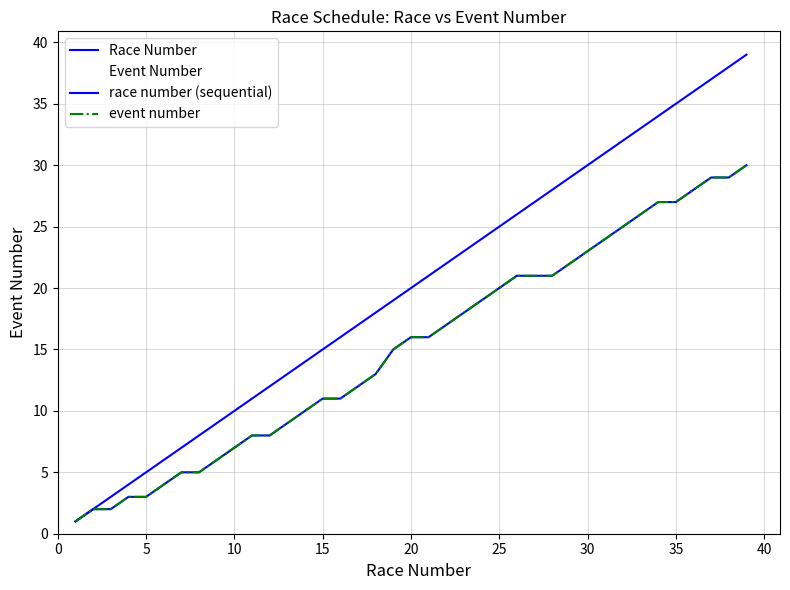

Does the chart have visible grid lines?

Yes